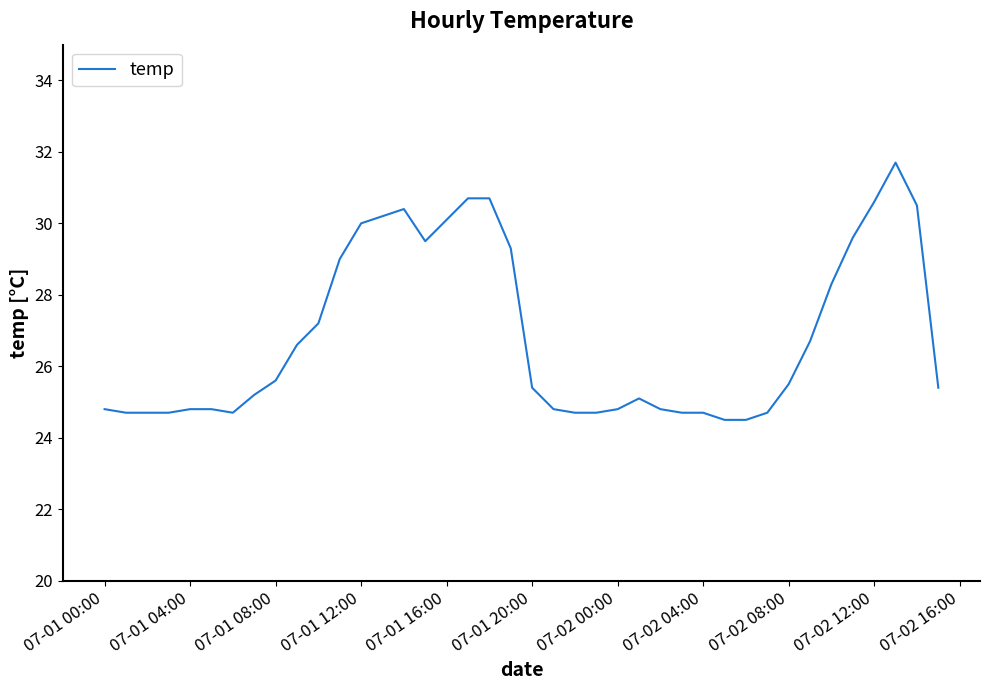

What is the value of the 4th point from the left?

24.7